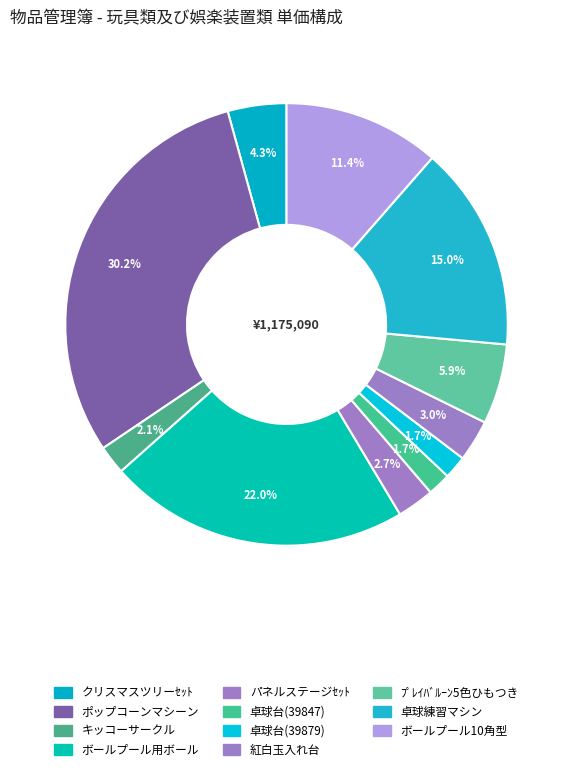

How many slices are in this pie chart?

11